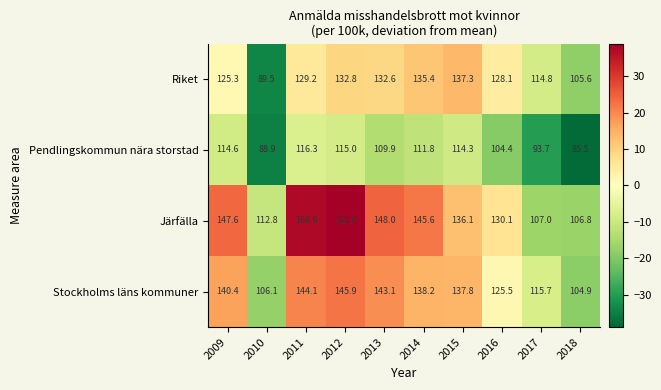

How many values in the Pendlingskommun nära storstad series are below 111?

5